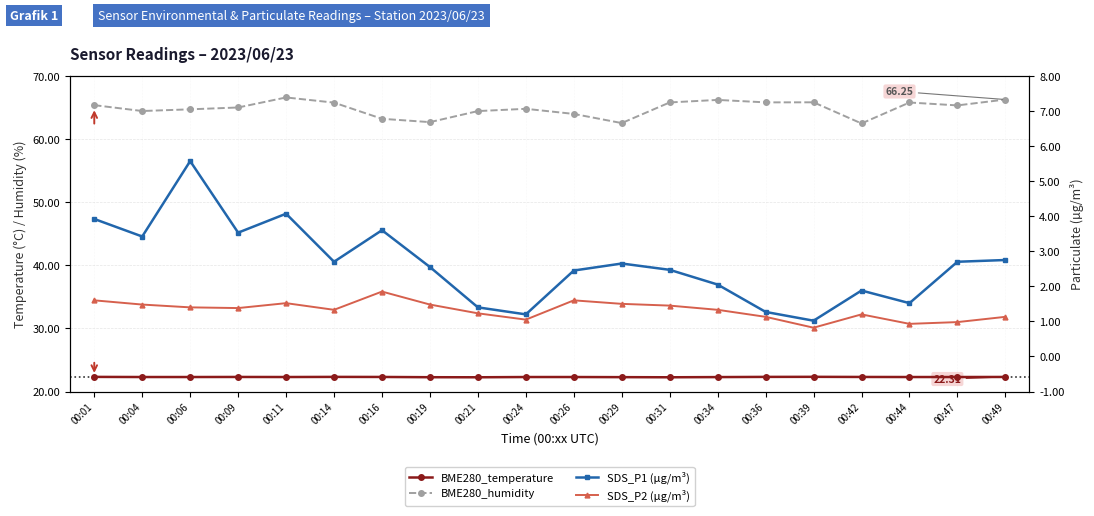

Is this an area chart (filled region under the line)?

No